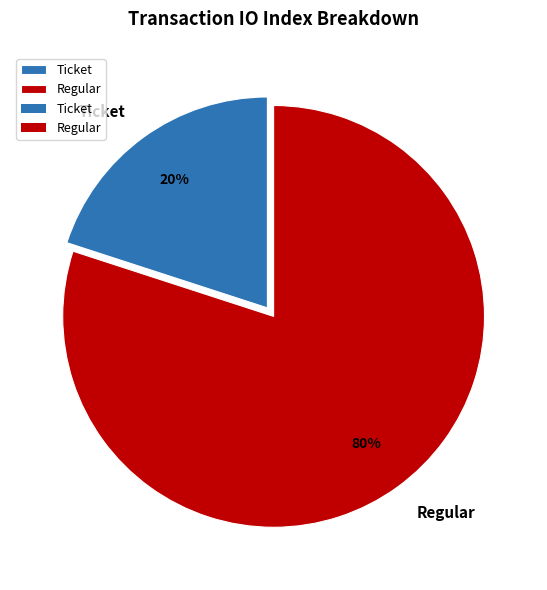

Count the number of slices in the pie.

2